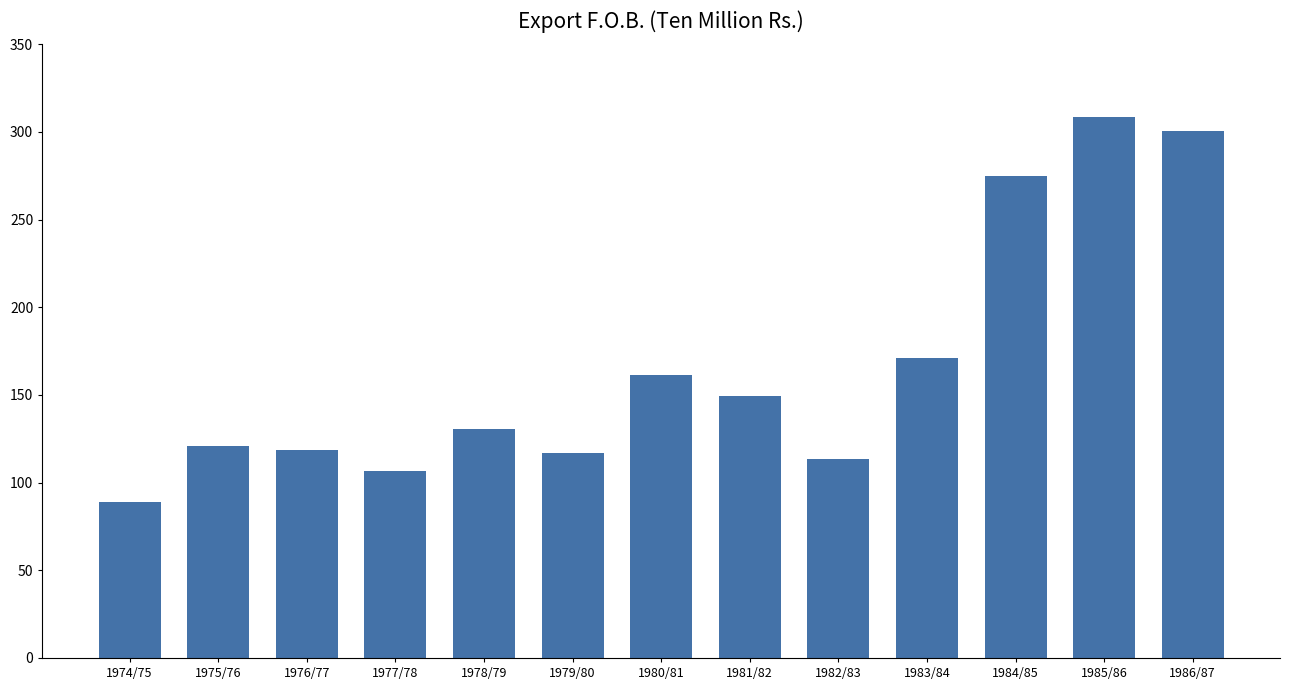

Between 1983/84 and 1978/79, which is larger?

1983/84